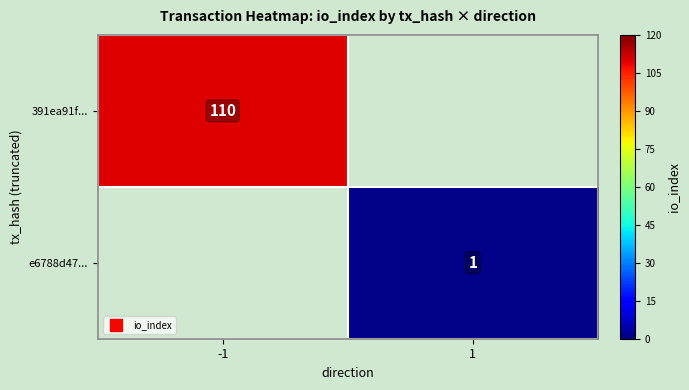

What is the spread (max minus min) of values at 1?

1